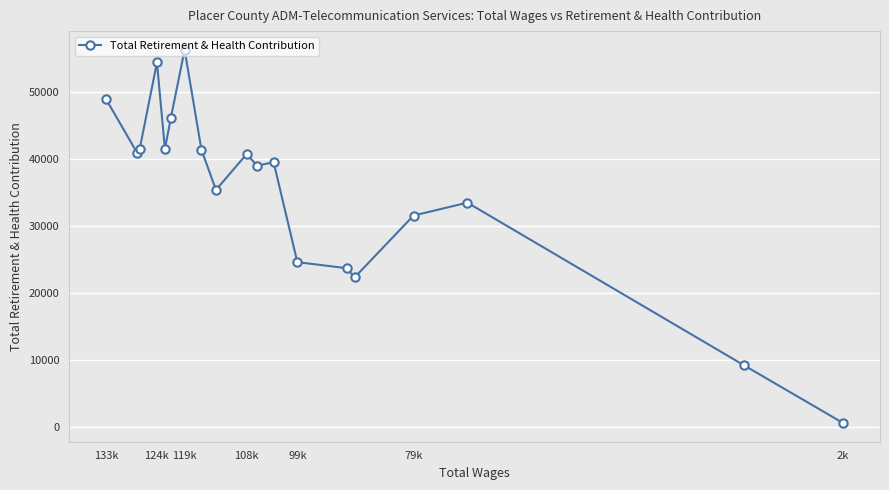

What is the average value?

35351